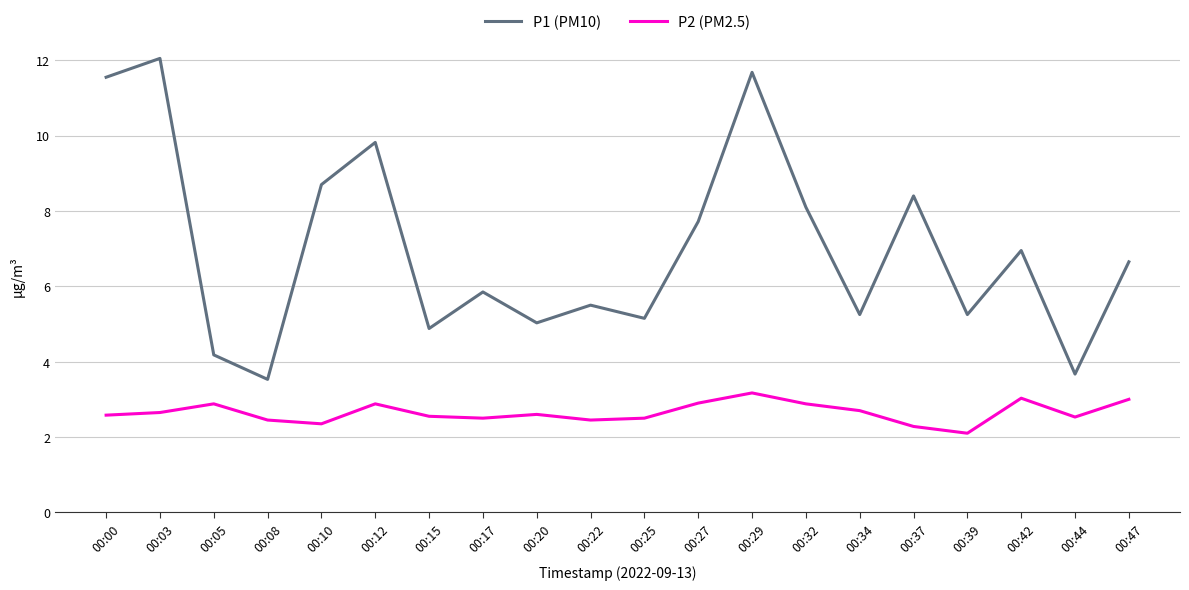

Which category has the highest value in the P1 (PM10) series?

00:03